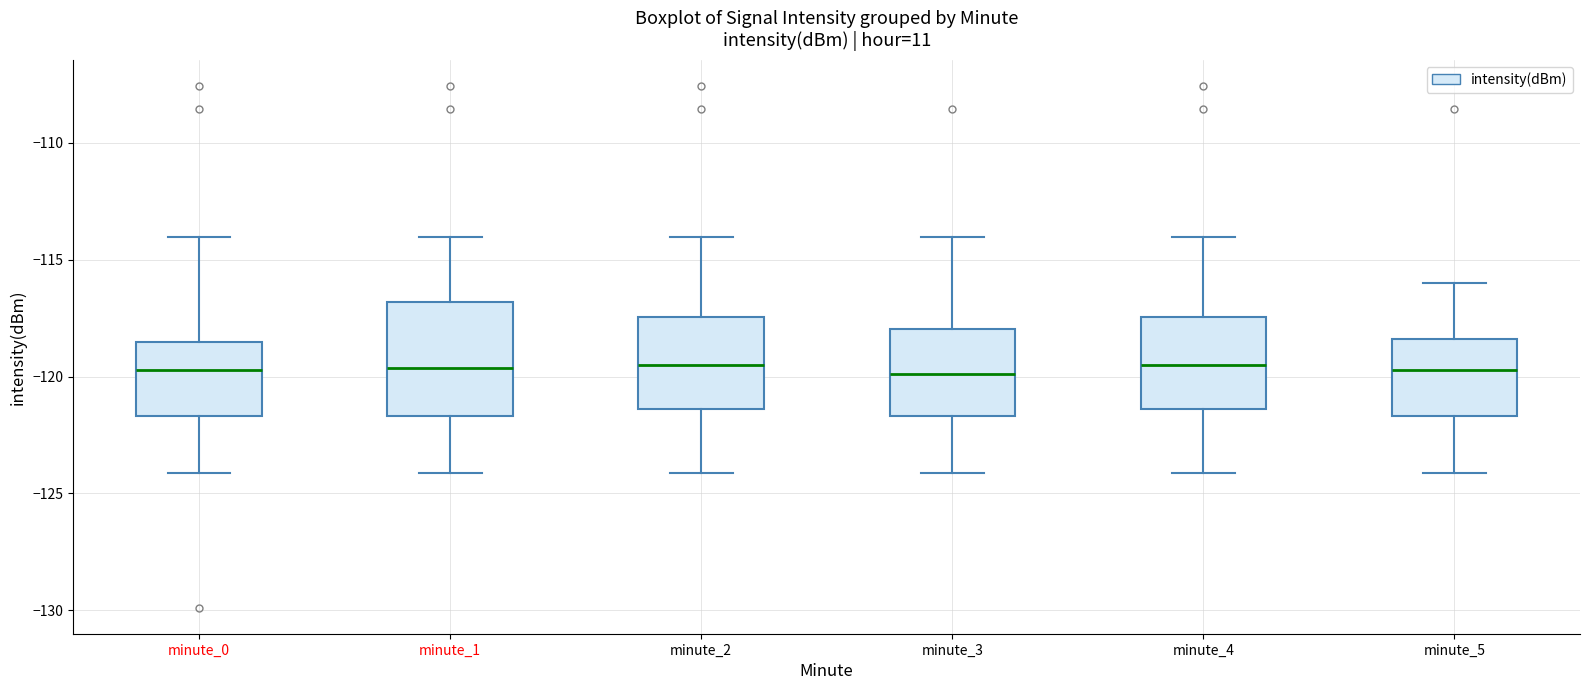

Reading left to right, read every box against the y-axis: the position of its median line, the range the box covers, and the ends of its whiskers. The values are not printed on the chart, so give them approximately, as read against the axis.

minute_0: median -119.5, box -121.5 to -118.5, whiskers -124.0 to -114.0
minute_1: median -119.5, box -121.5 to -117.0, whiskers -124.0 to -114.0
minute_2: median -119.5, box -121.5 to -117.5, whiskers -124.0 to -114.0
minute_3: median -120.0, box -121.5 to -118.0, whiskers -124.0 to -114.0
minute_4: median -119.5, box -121.5 to -117.5, whiskers -124.0 to -114.0
minute_5: median -119.5, box -121.5 to -118.5, whiskers -124.0 to -116.0